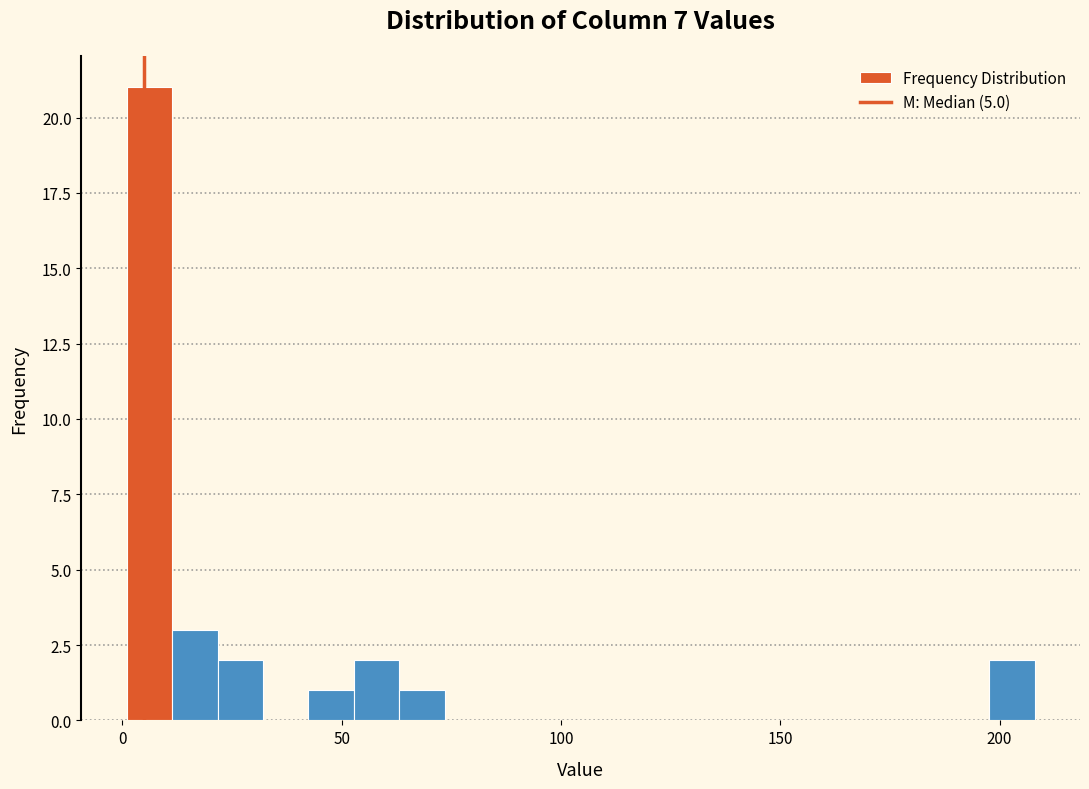

Read against the x-axis, roughly where is the centre of the tallest bar?

5